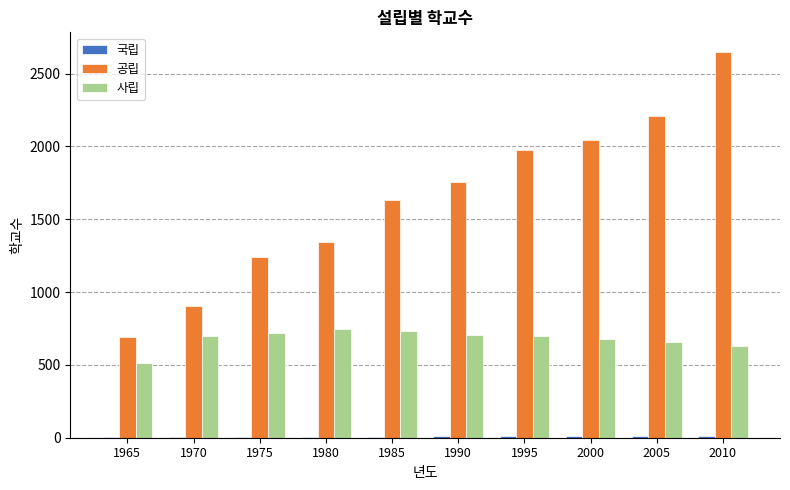

At which category is the sum across all series the highest?

2010